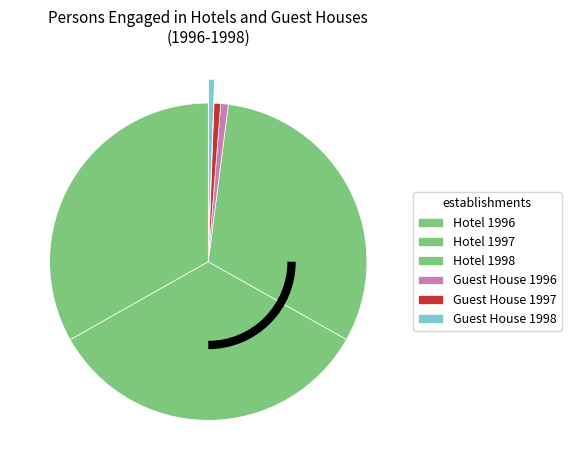

How many segments does this pie chart have?

6